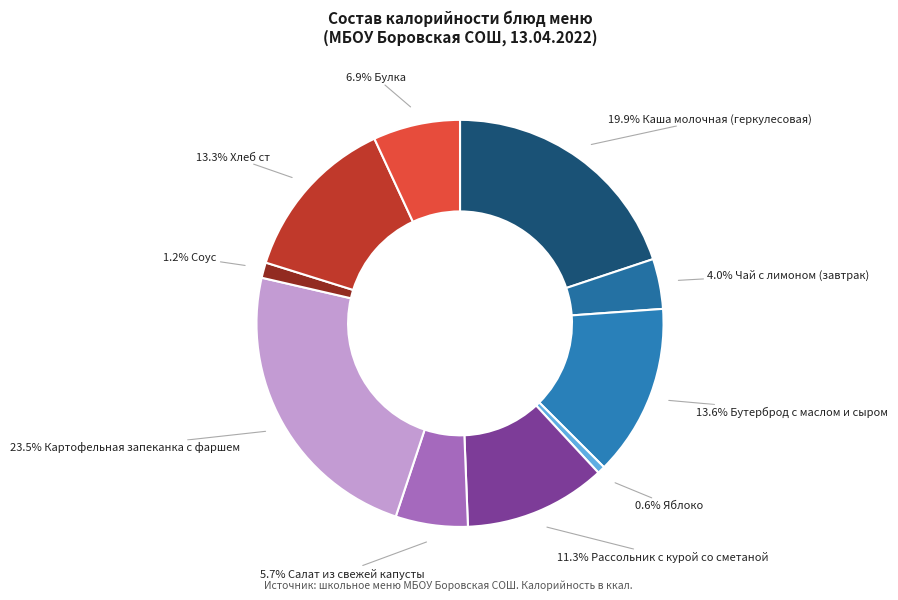

Which slice is the smallest?

Яблоко